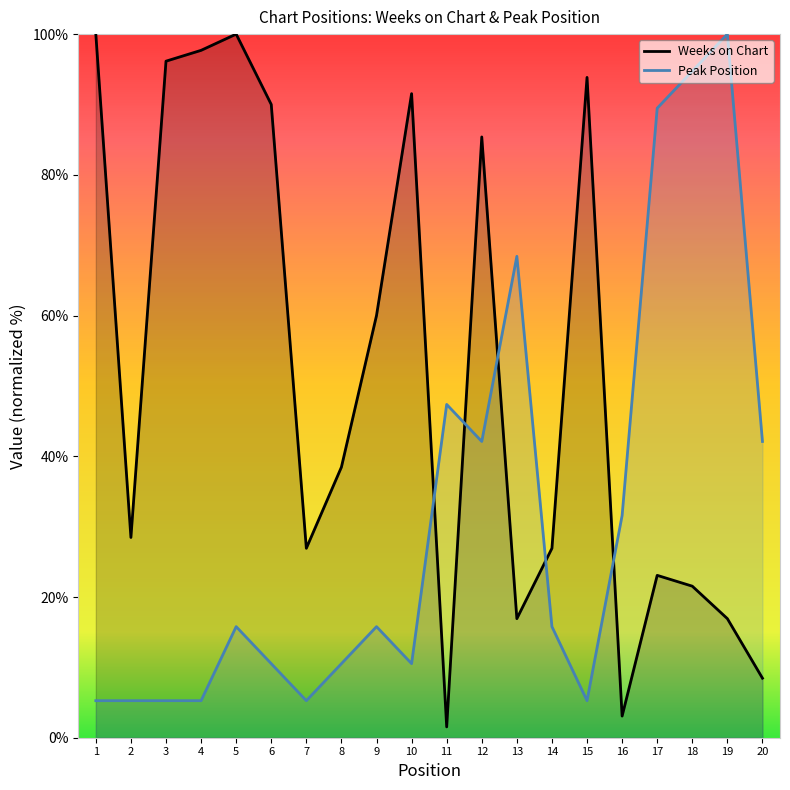

How many values in the Weeks on Chart series exceed 38?

10